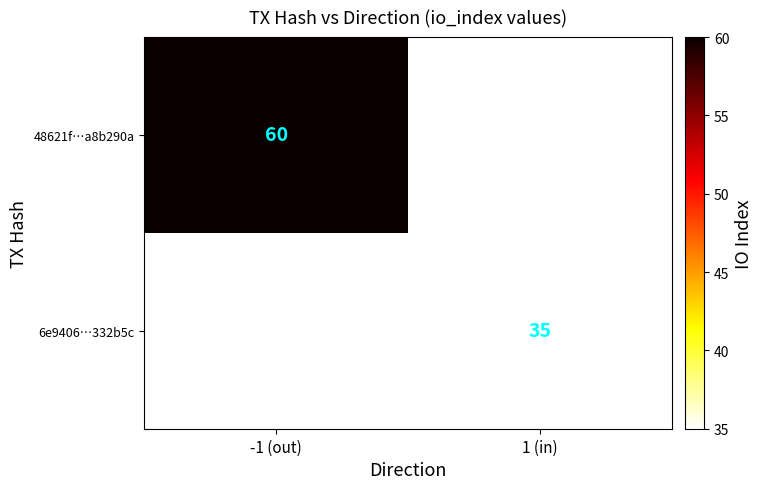

How many categories are shown in the chart?

2